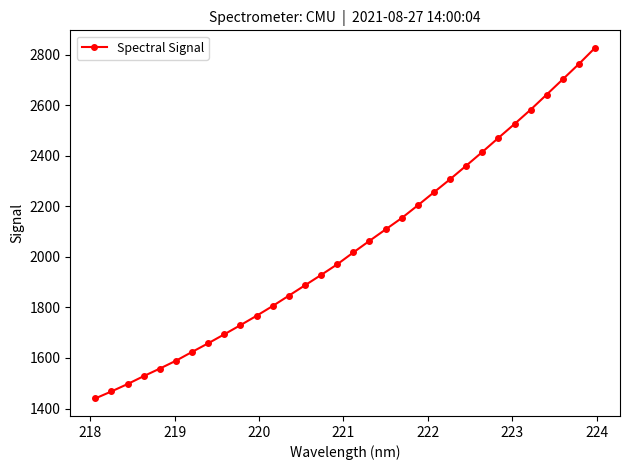

How many lines are shown in the chart?

1